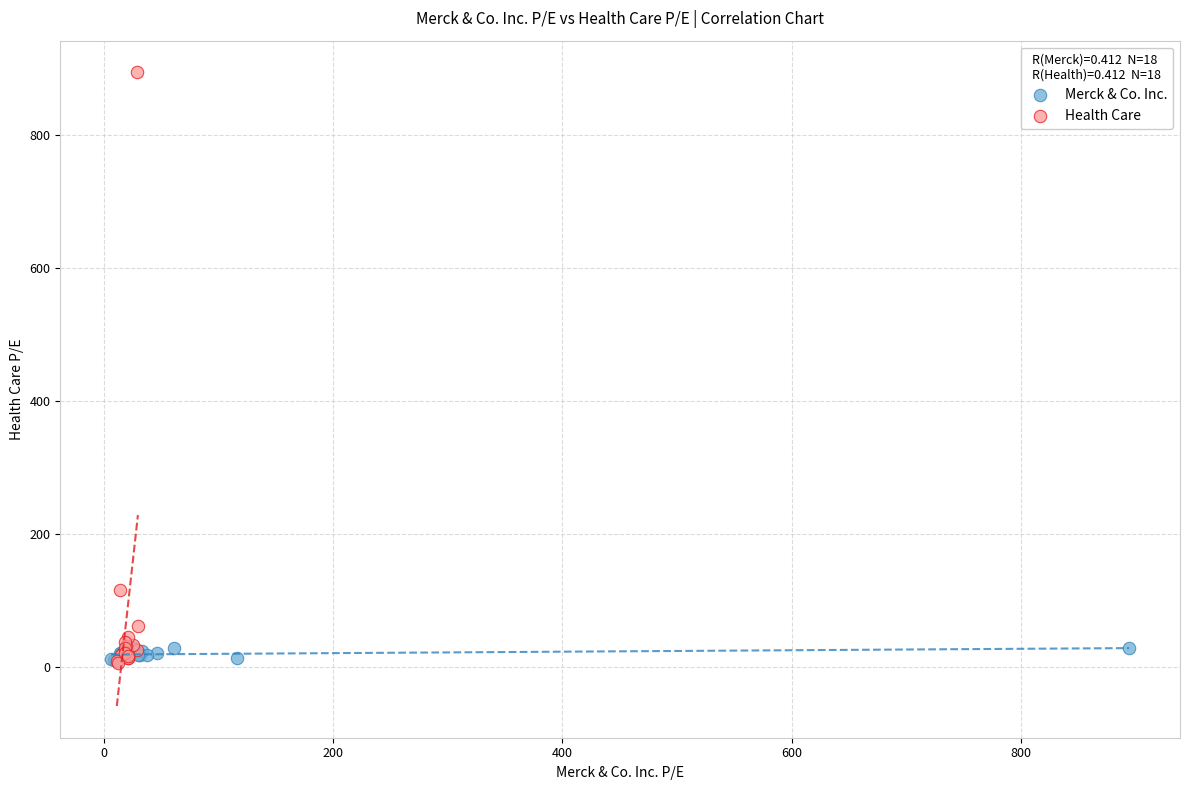

Which series reaches the maximum Y coordinate?

Health Care